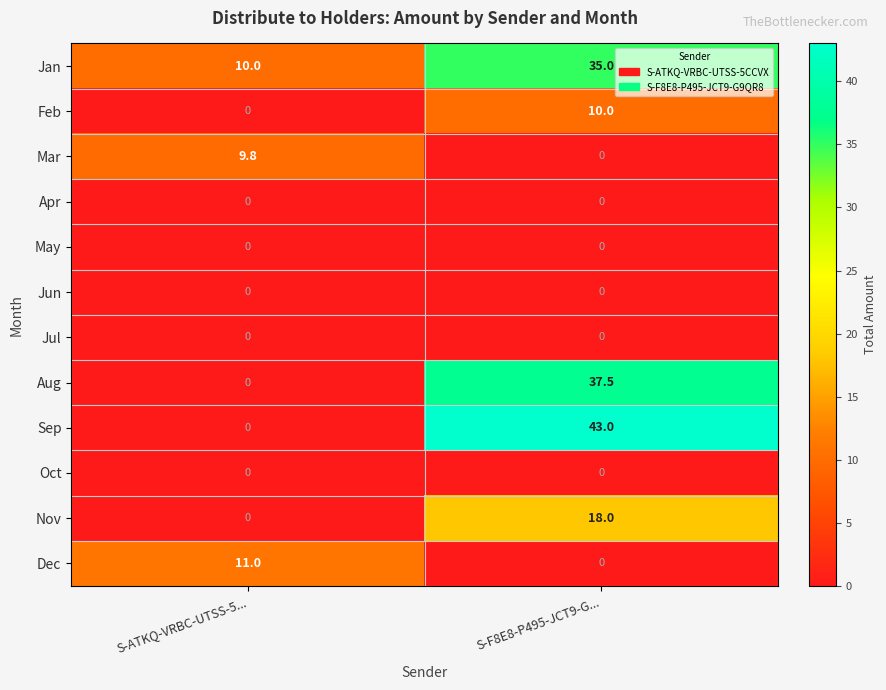

What is the average value of the Dec series?

5.5